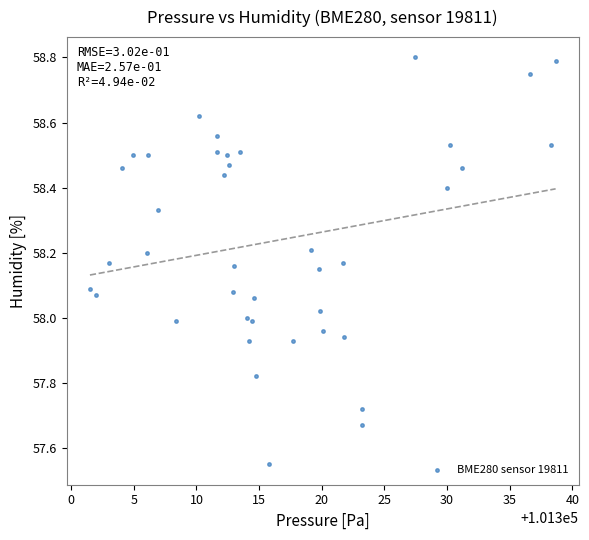

What is the range of X values (max minus min)?

37.2